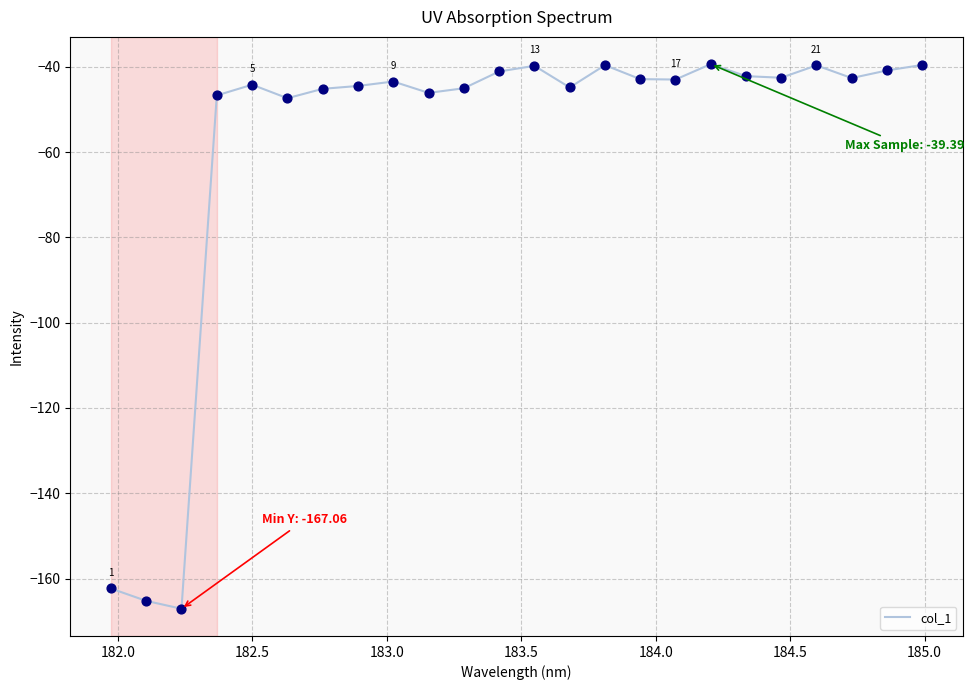

What is the minimum value shown in the chart?

-167.1